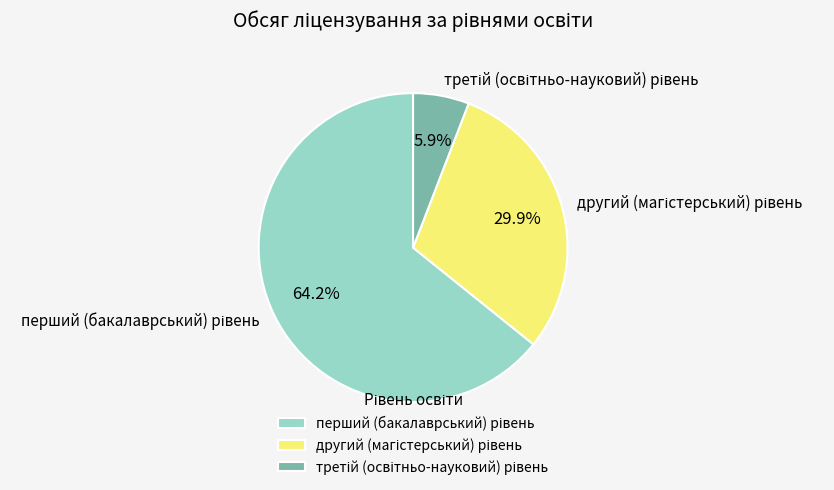

Is there any slice that represents more than half of the pie?

Yes